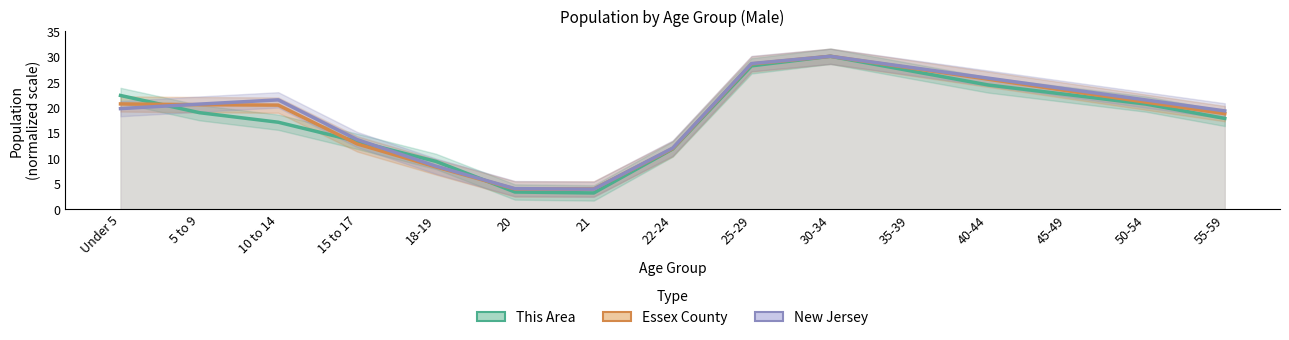

After their last crossing, which series has the higher values: New Jersey or This Area?

New Jersey